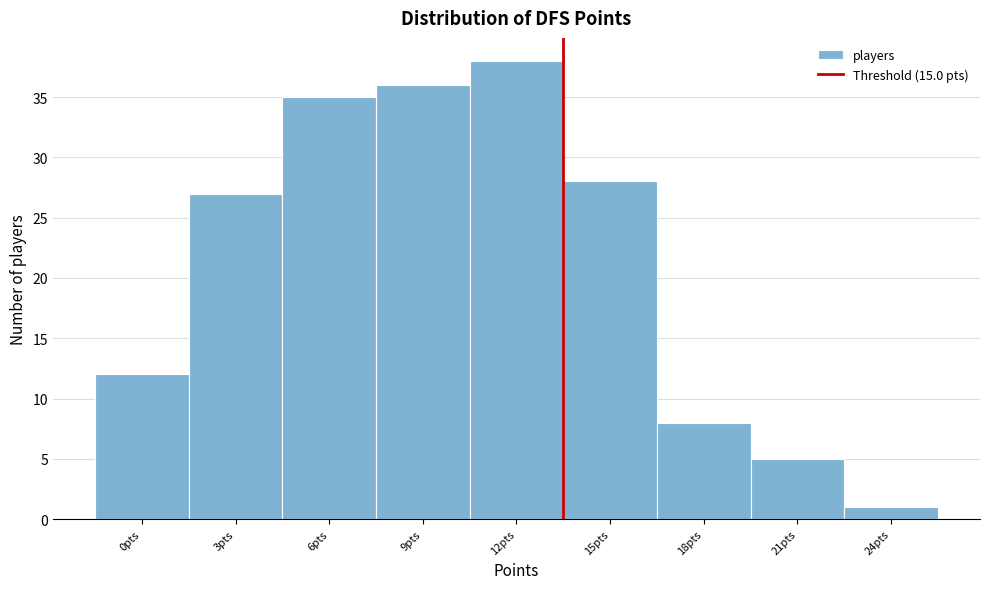

Reading left to right, transcribe all the data shown in this chart.

12	27	35	36	38	28	8	5	1